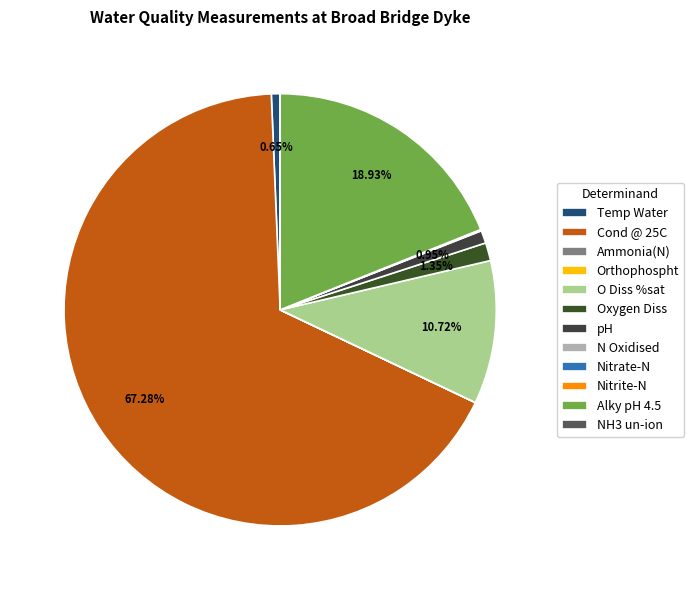

Which slice is the largest?

Cond @ 25C